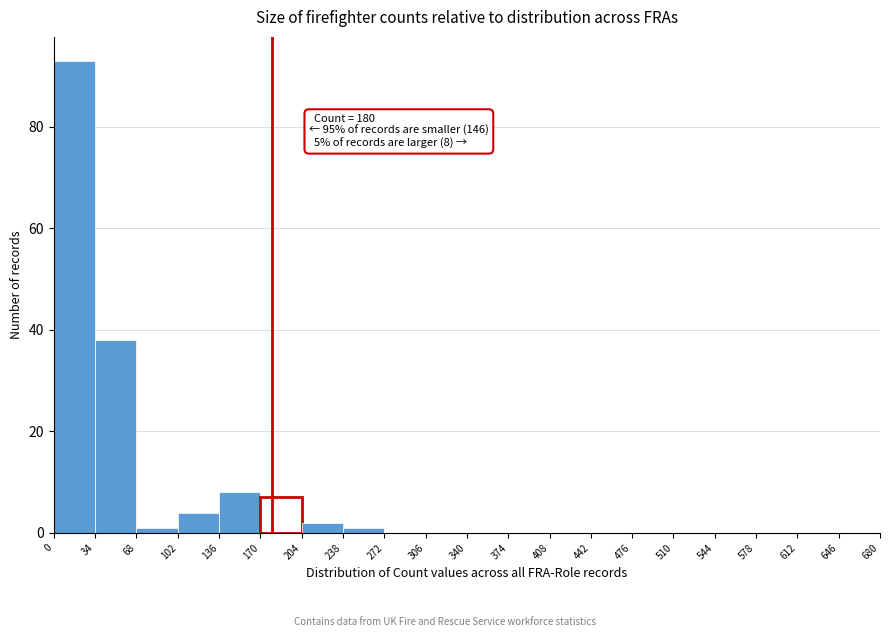

Over which range of the x-axis is the bar tallest?

0 to 34